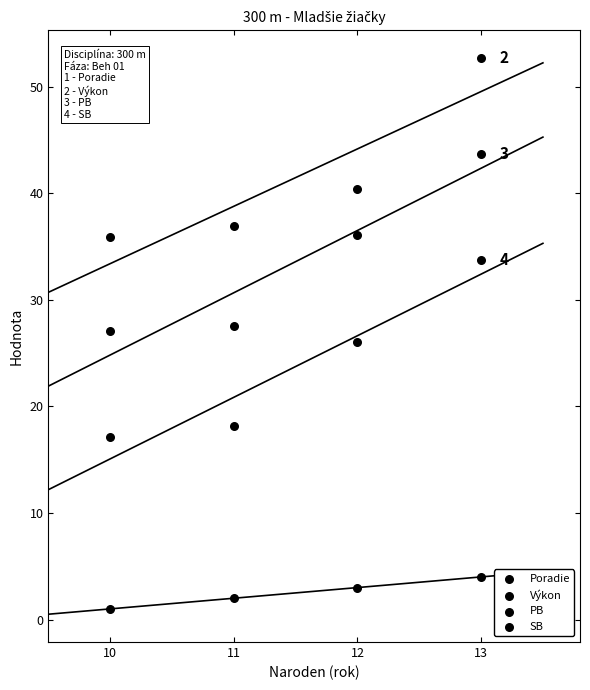

Count the number of points in this scatter plot.

16